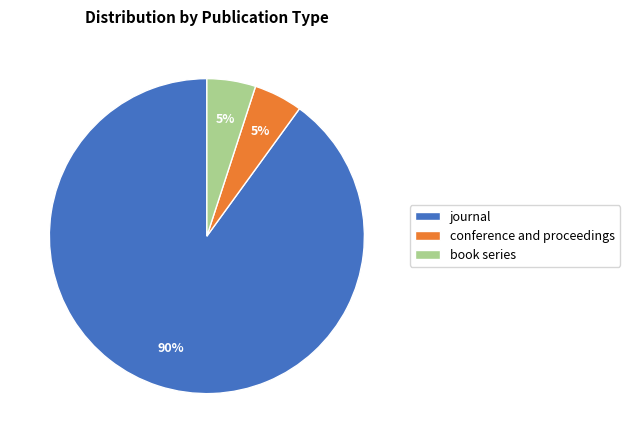

To the nearest percent, what portion does book series represent?

5%